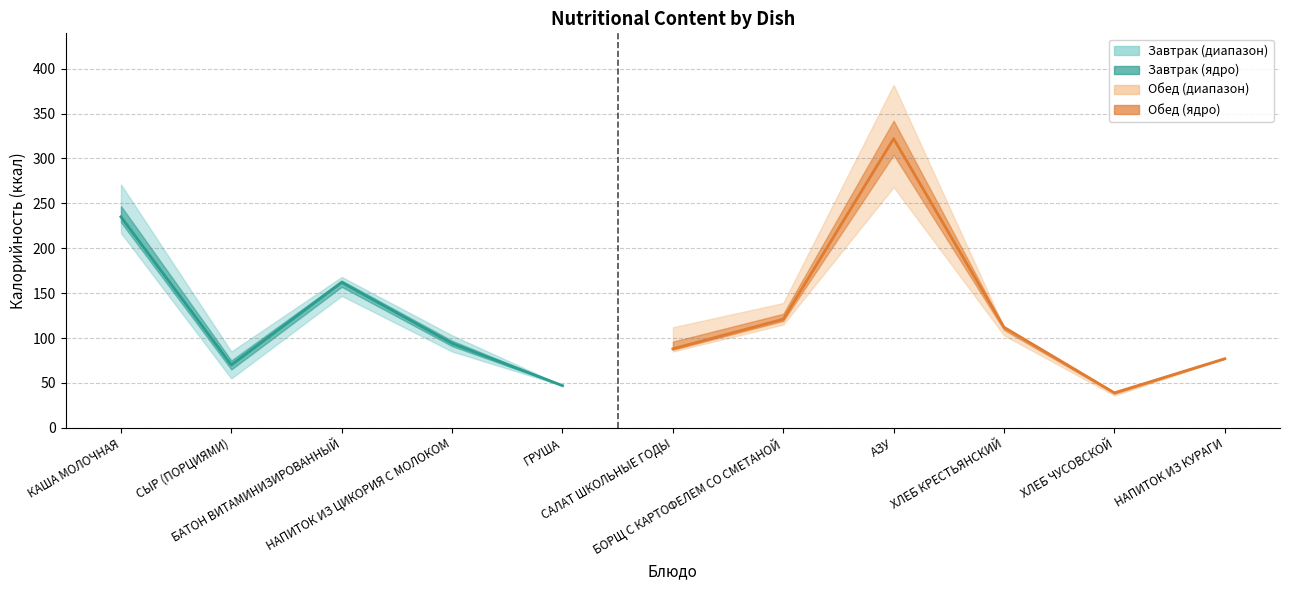

Between СЫР (ПОРЦИЯМИ) and ХЛЕБ КРЕСТЬЯНСКИЙ, which is larger?

ХЛЕБ КРЕСТЬЯНСКИЙ